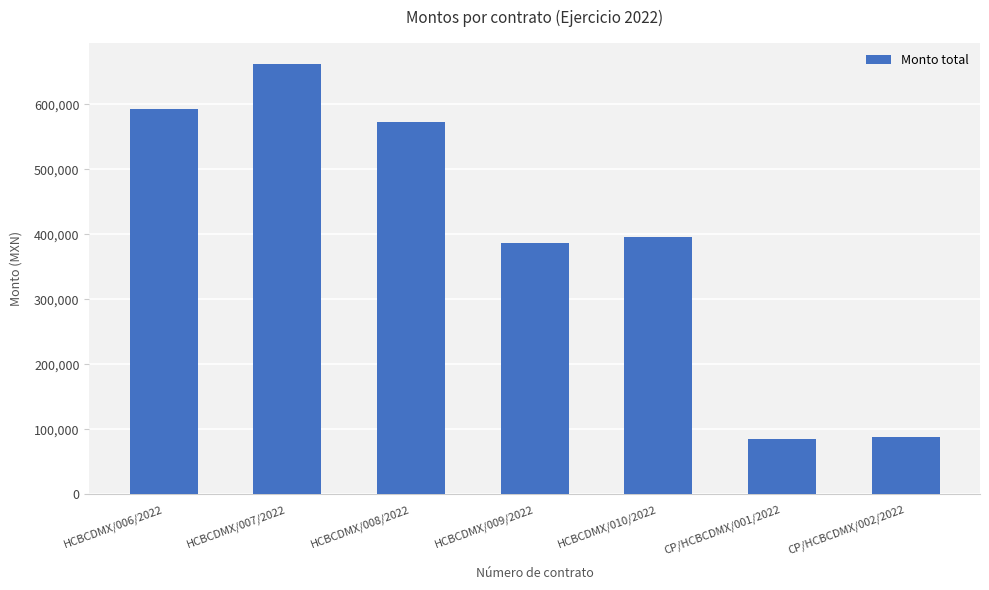

What is the greatest value displayed?

661943.9